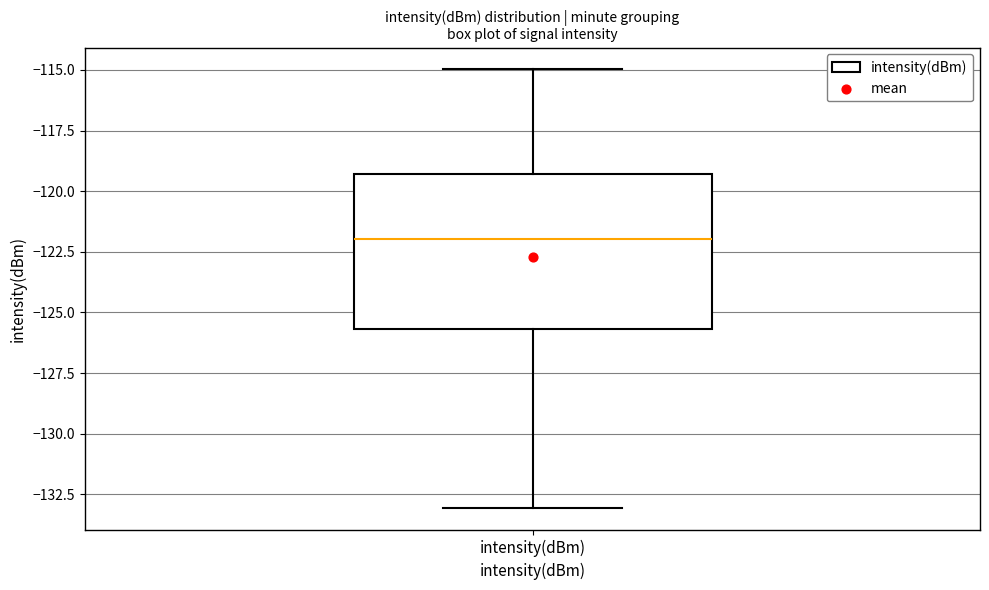

Where is the lower edge of the box for intensity(dBm) on the y-axis? The values are not printed on the chart, so give them approximately, as read against the axis.

-125.5